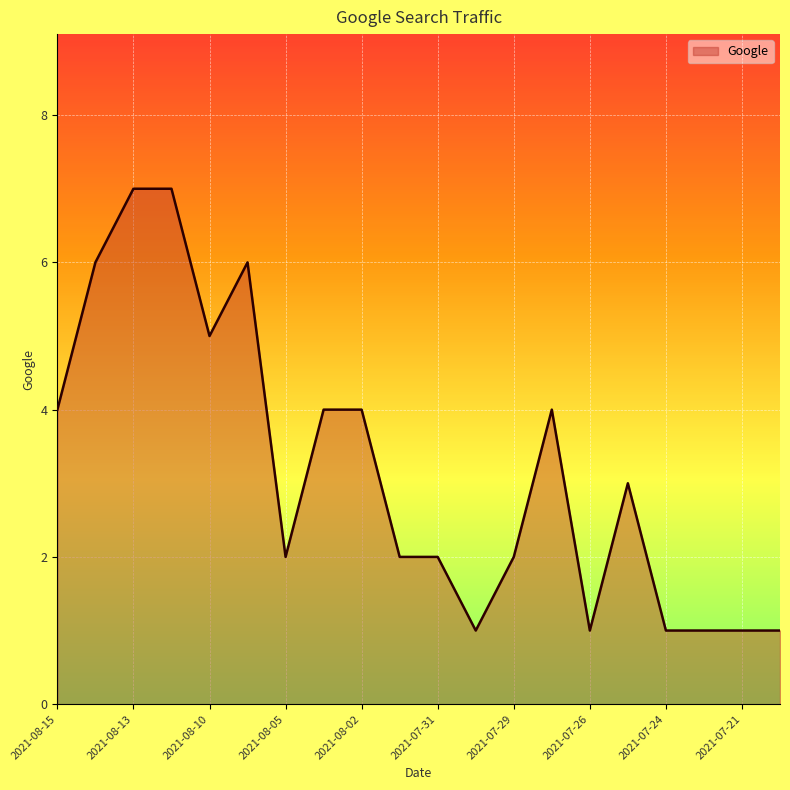

What is the smallest value displayed?

1